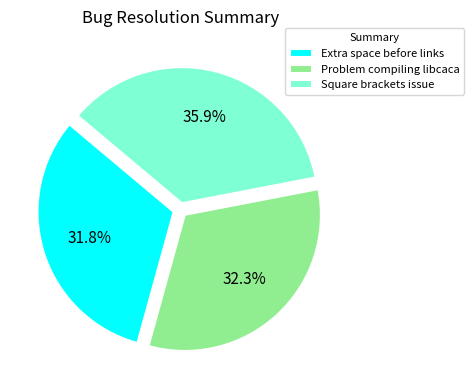

Which has a higher value, Extra space before links or Square brackets issue?

Square brackets issue